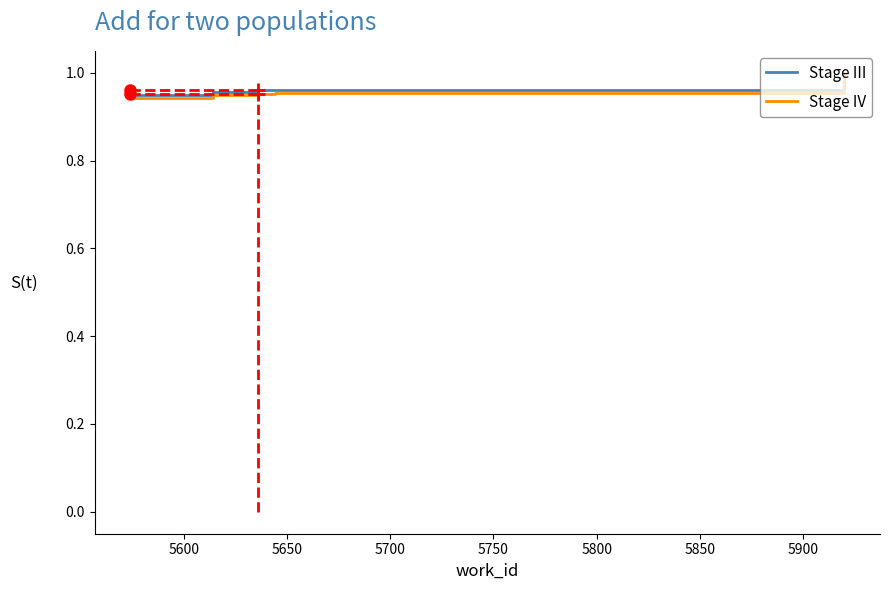

Which series has the widest spread of values?

Stage IV